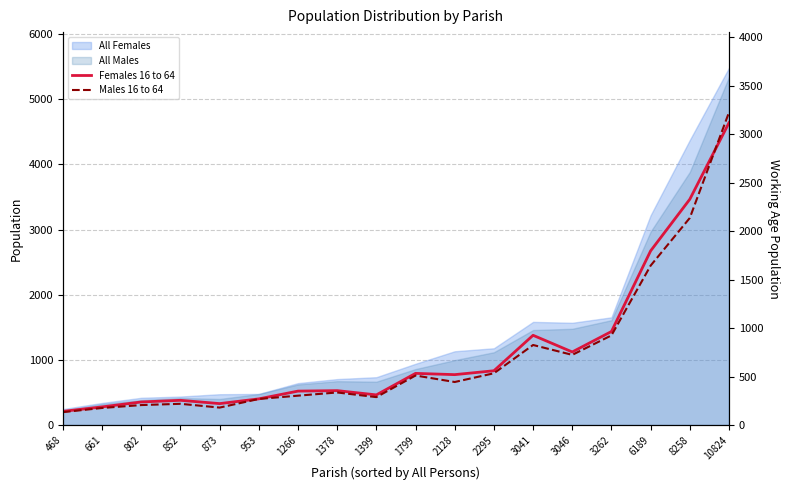

What is the difference between the Females 16 to 64 values at 468 and 873?

80